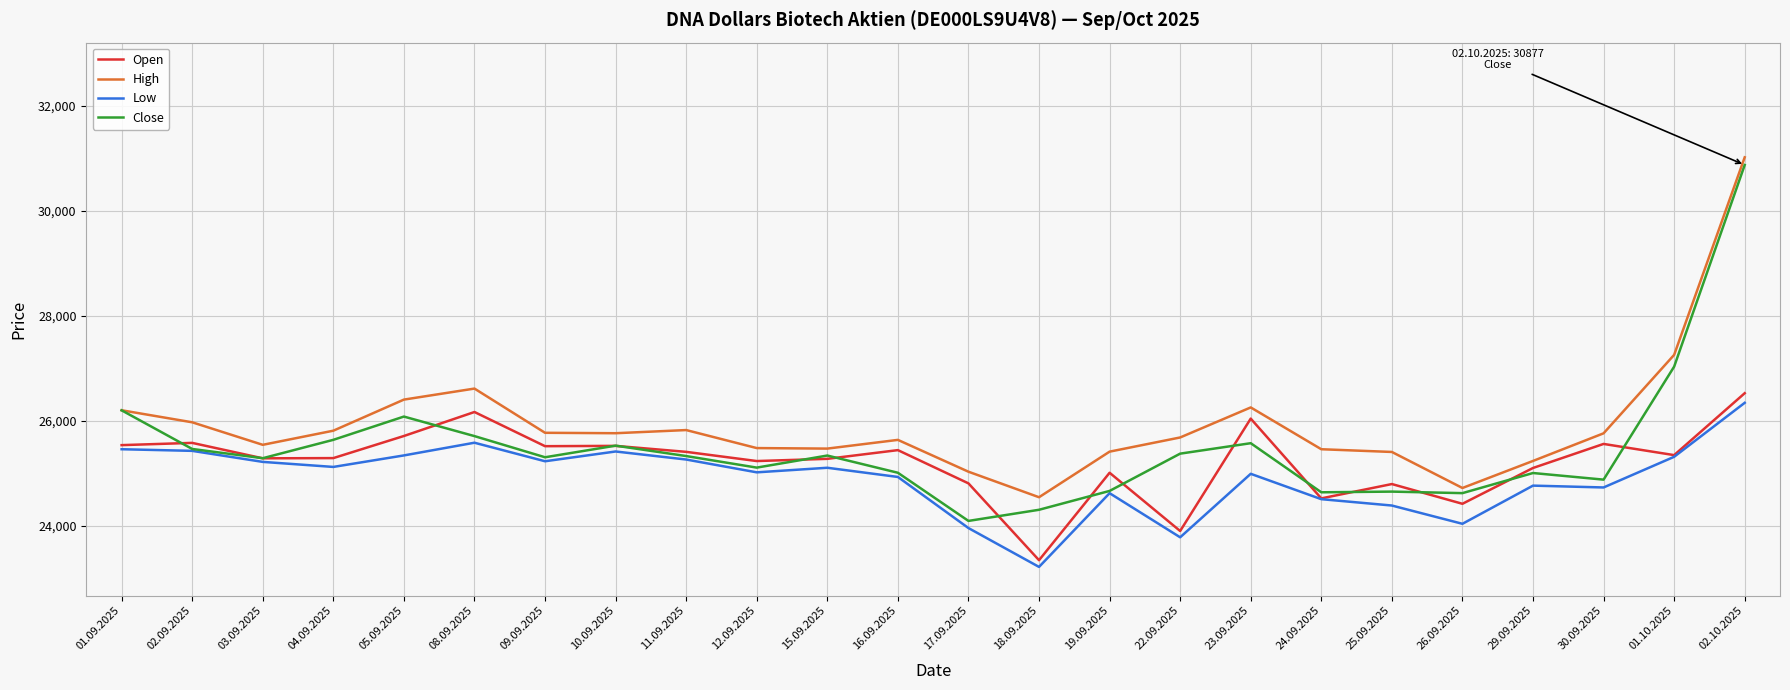

At which category does High reach its first local valley?

03.09.2025